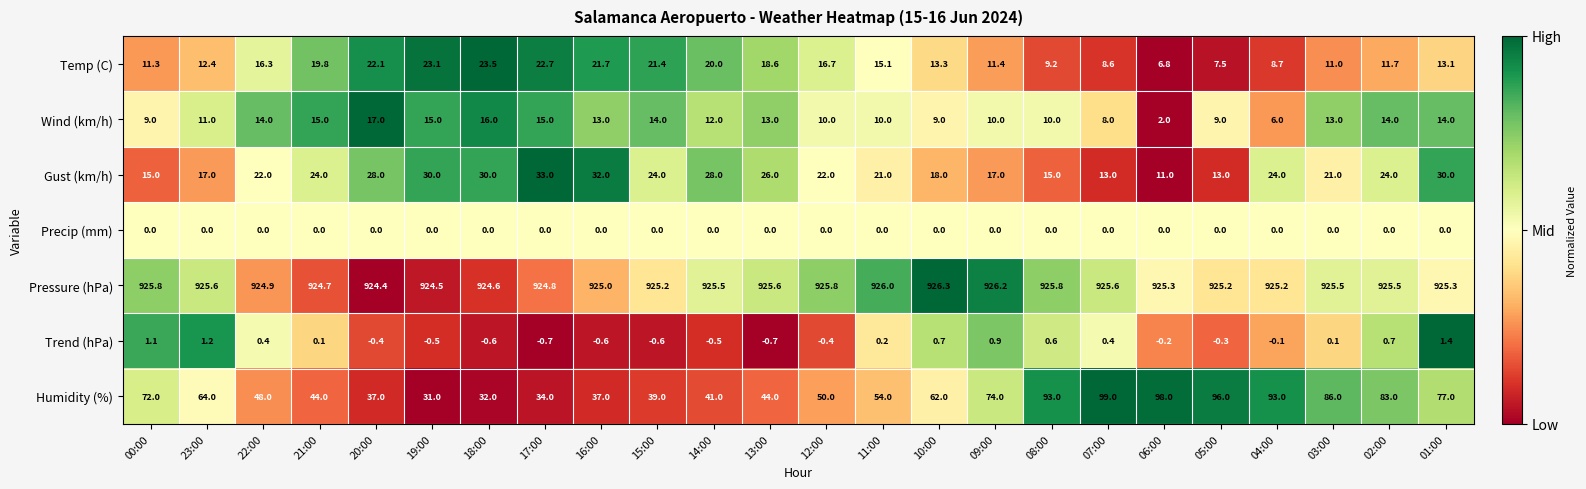

At how many categories does at least one series exceed 0?

24